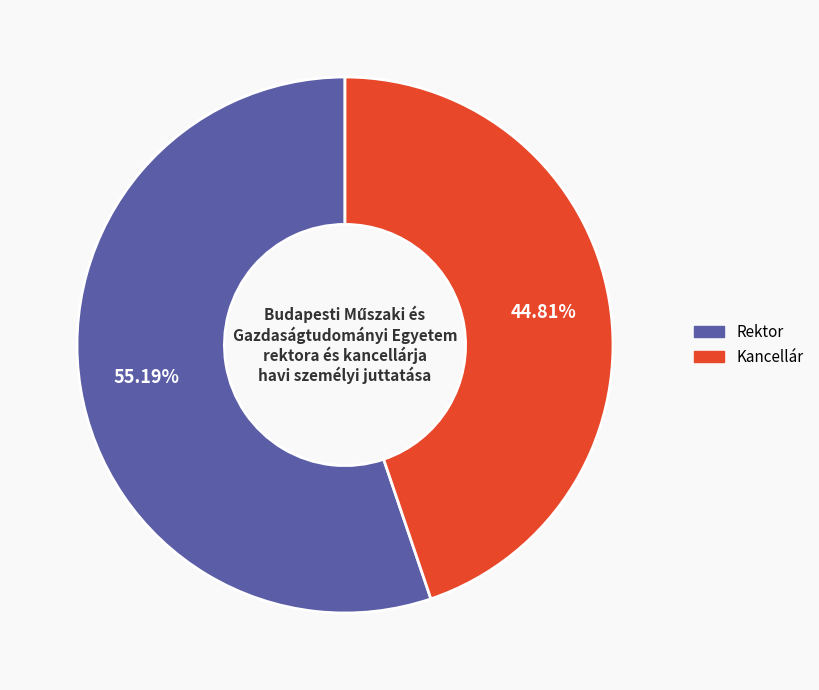

Is there any slice that represents more than half of the pie?

Yes